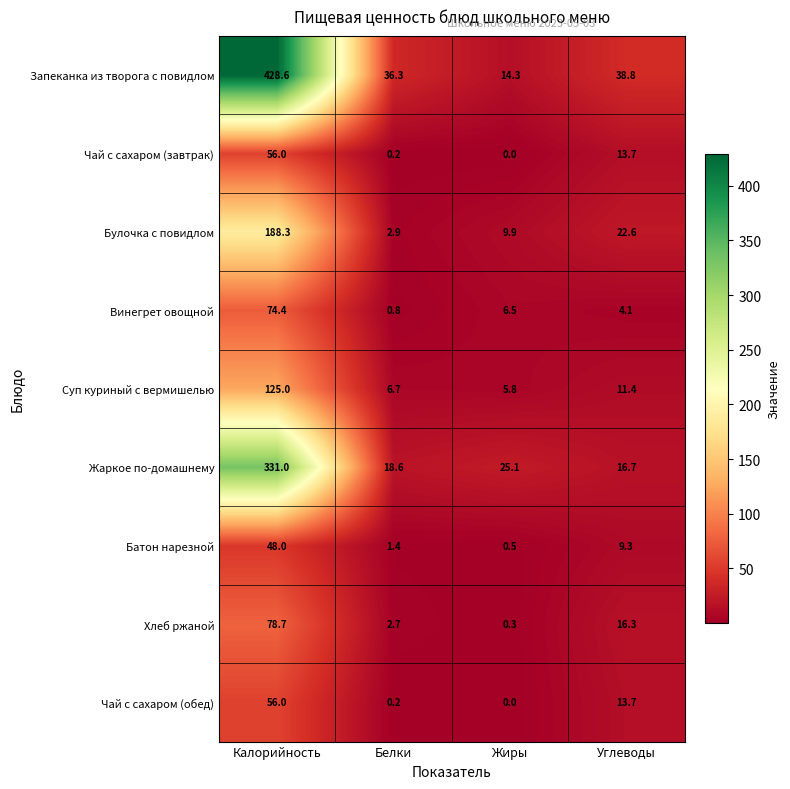

The Булочка с повидлом series shows 6.6 at Жиры. True or false?

False